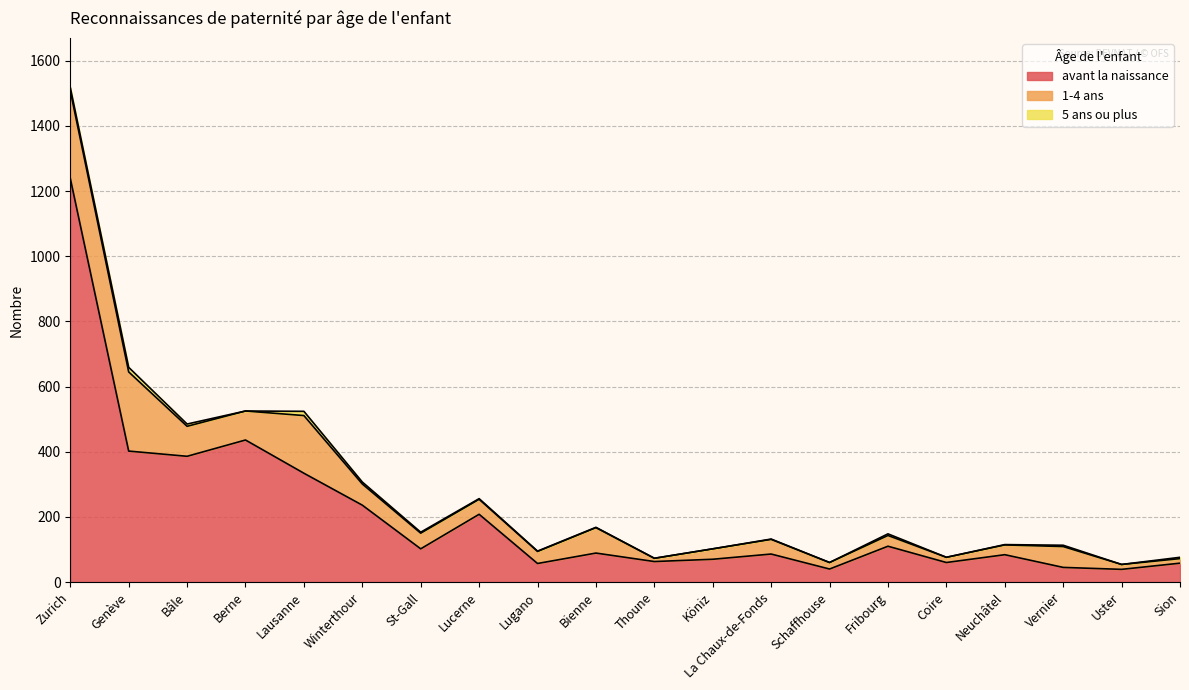

In 1-4 ans, how many points are lower than both neighbors (excluding endpoints)?

5